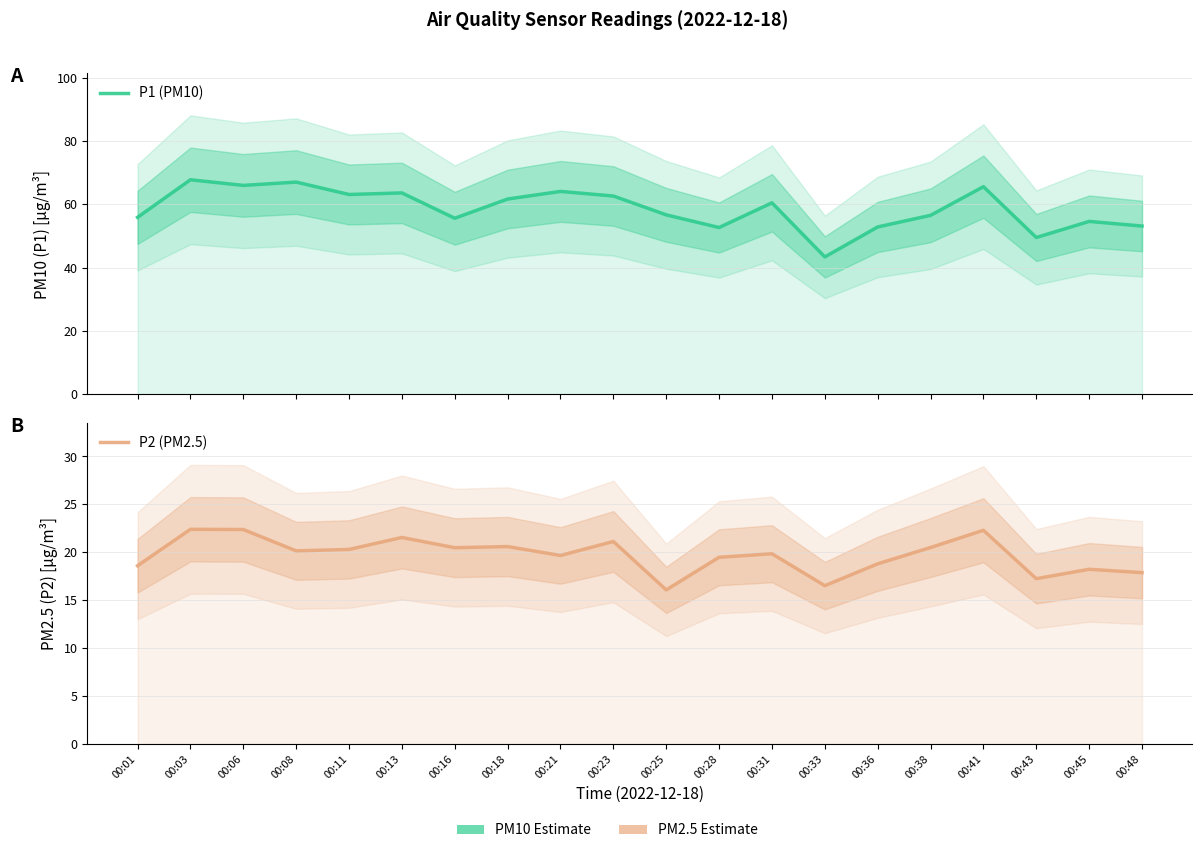

Which category has the highest value in the P2 (PM2.5) series?

00:03